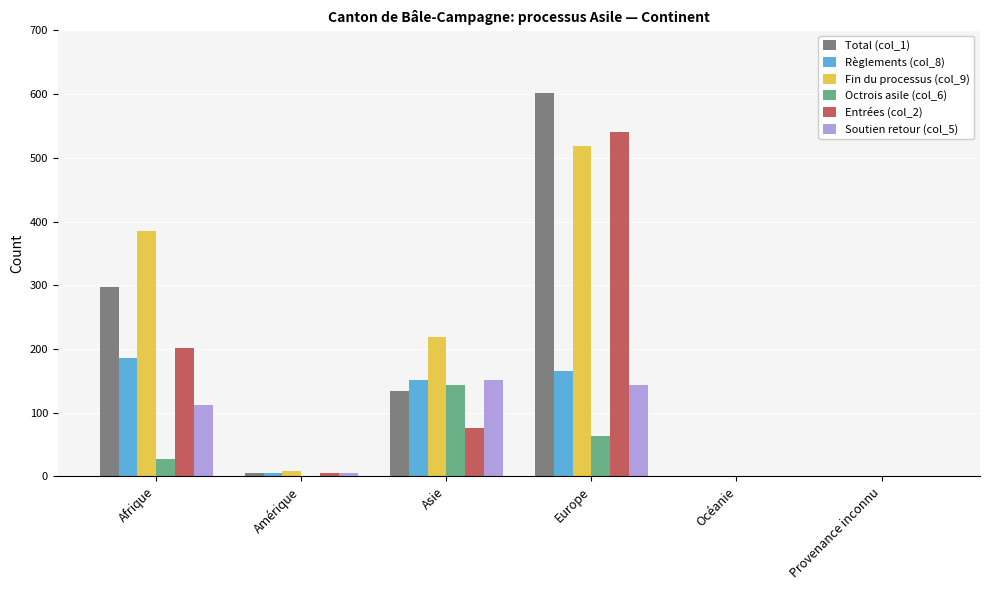

Between Europe and Provenance inconnu, which series saw the biggest shift?

Total (col_1)